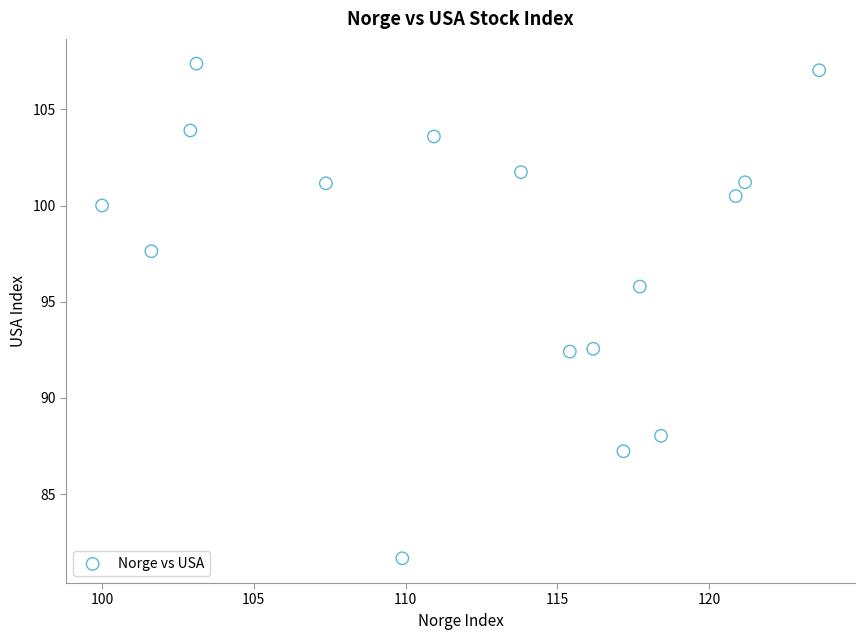

What is the range of Y values (max minus min)?

25.7